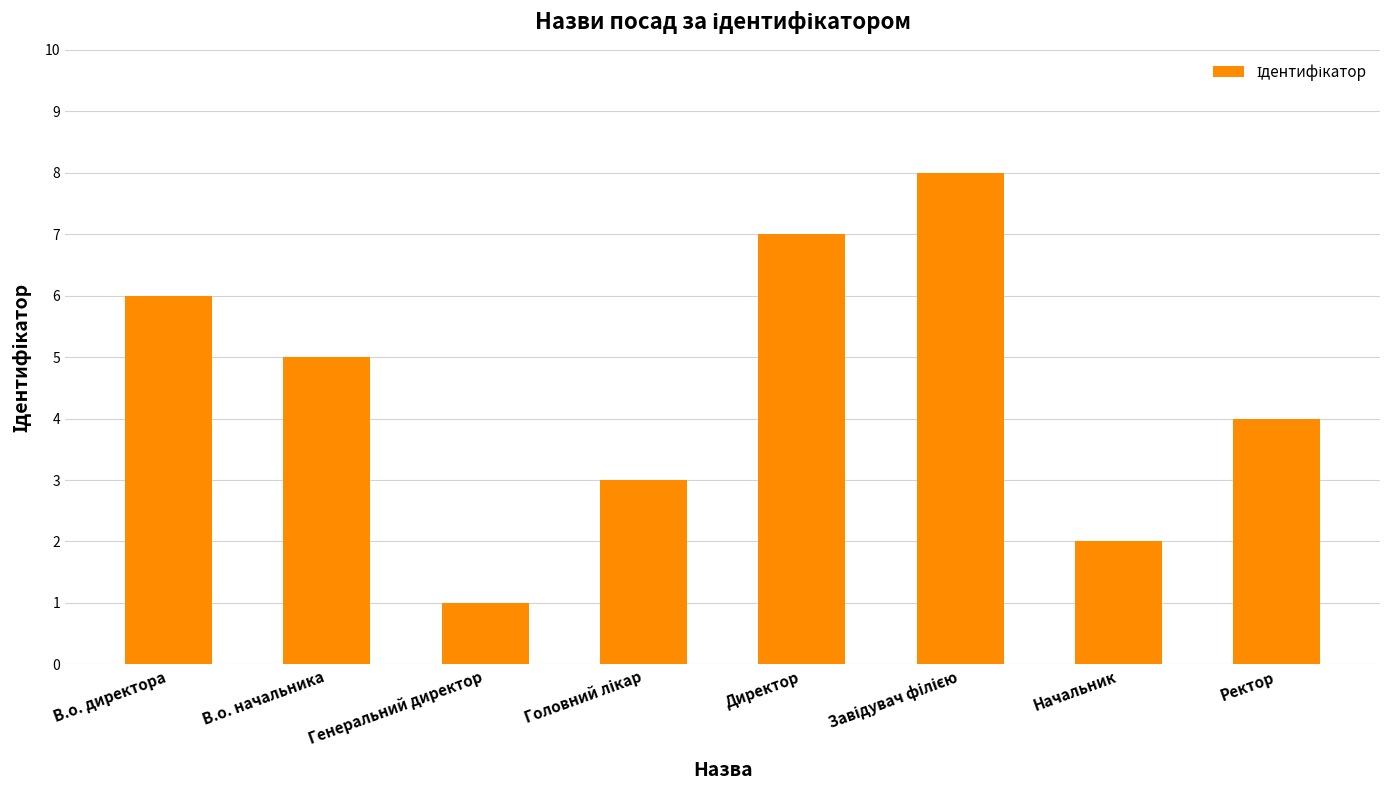

How many values are below 5?

4